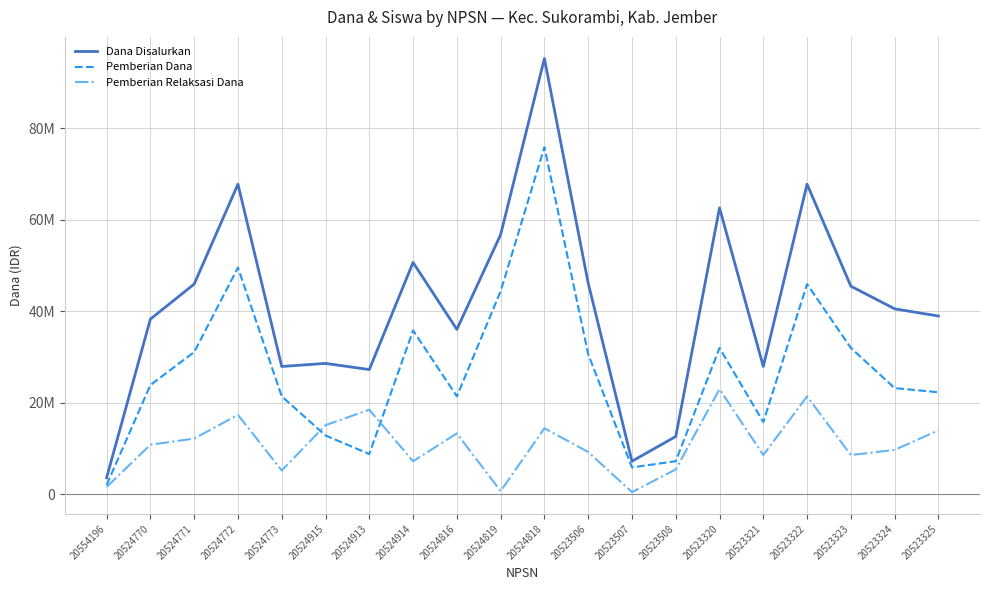

Rank the series by their maximum value, from highest to lowest.

Dana Disalurkan, Pemberian Dana, Pemberian Relaksasi Dana